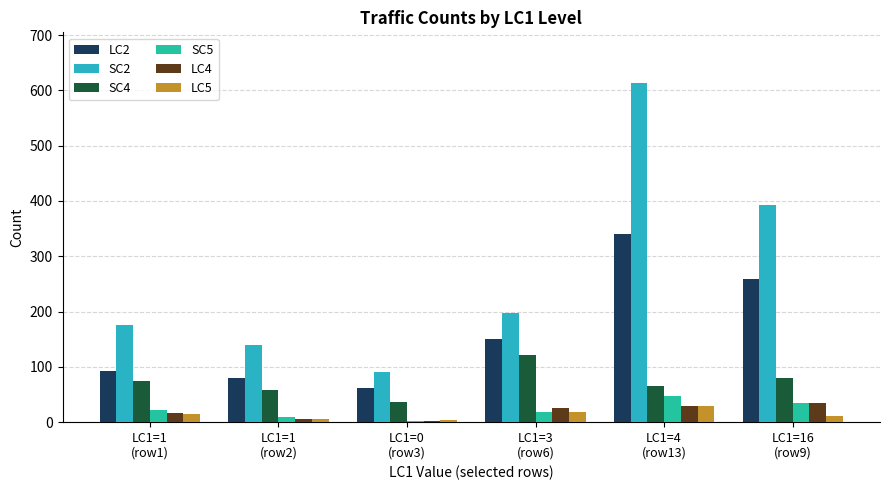

Which series has the largest total across all categories?

SC2